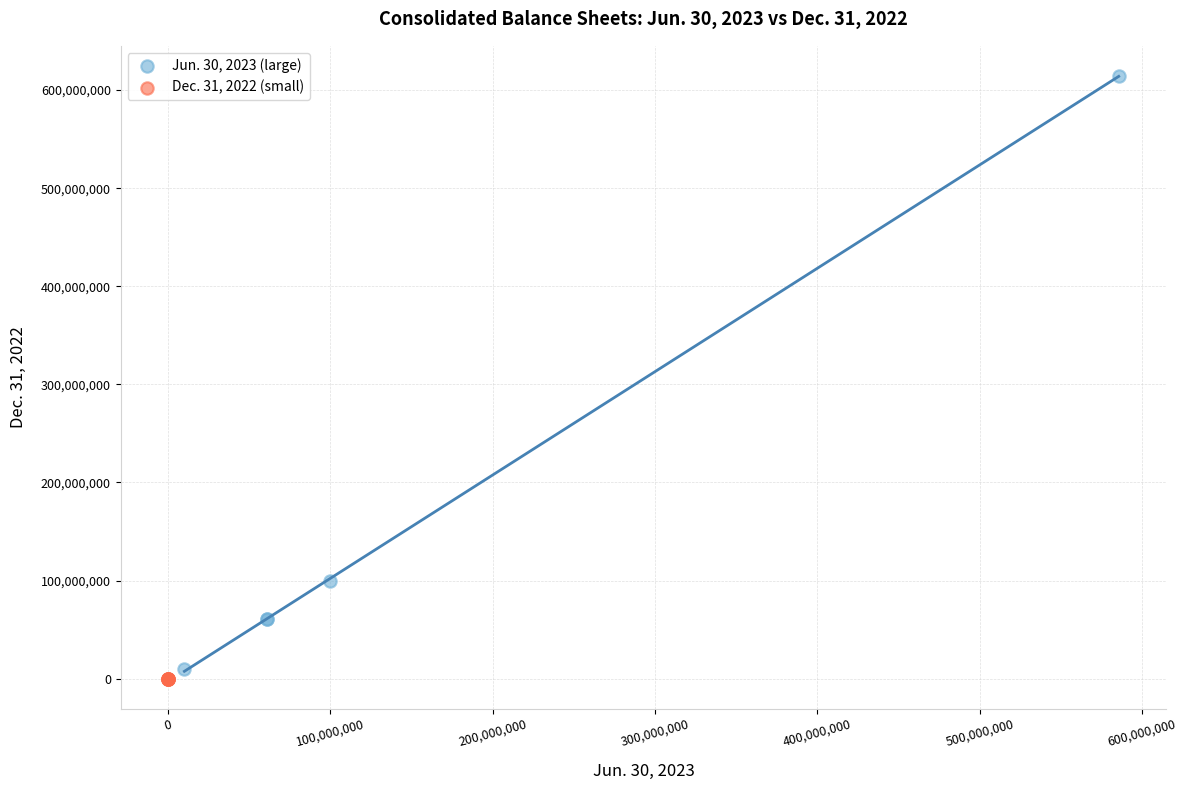

Which series contains the highest Y value?

Jun. 30, 2023 (large)